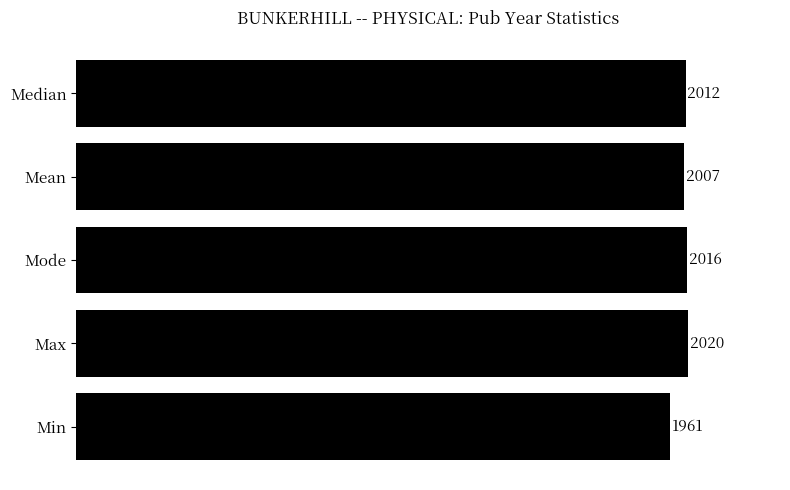

What is the greatest value displayed?

2020